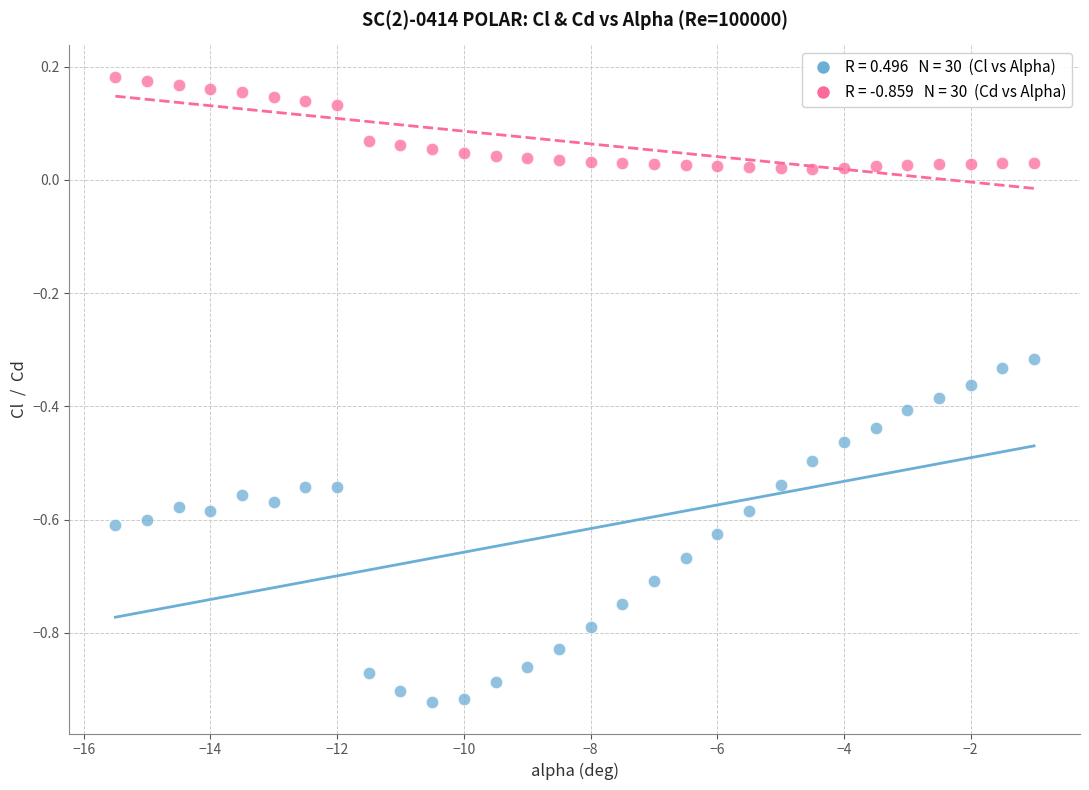

Across all data points, what is the range of Y values (max minus min)?

1.1